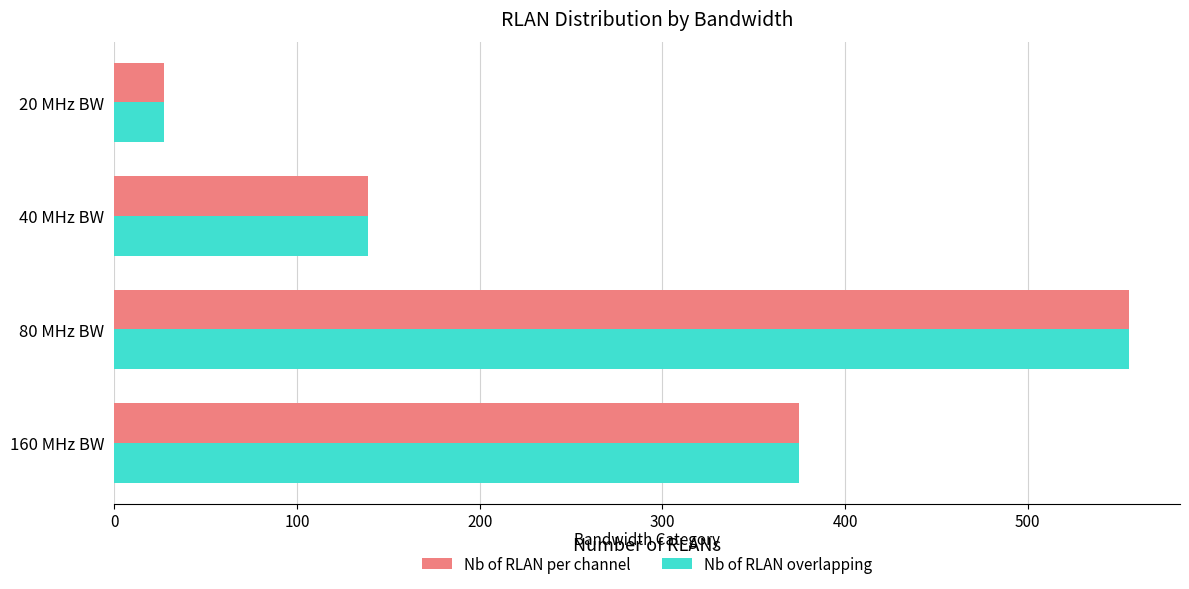

Which category has the highest value in the Nb of RLAN per channel series?

80 MHz BW